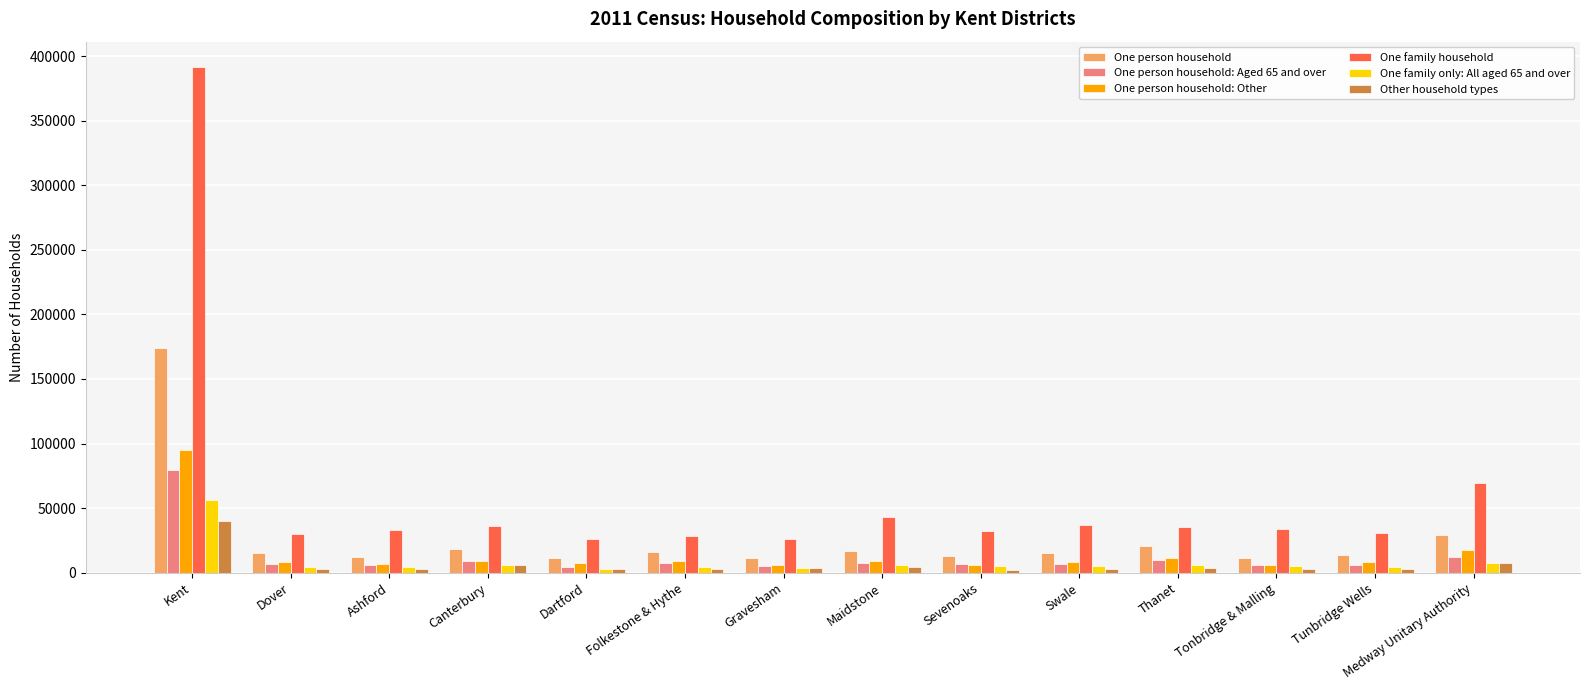

The value of One person household: Other at Maidstone is 9153. True or false?

True